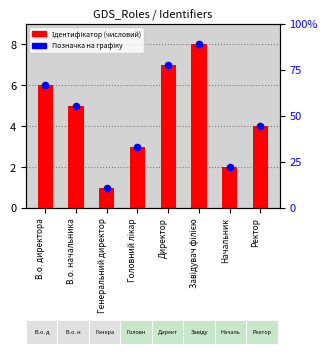

What is the total value across all series at Завідувач філією?

16